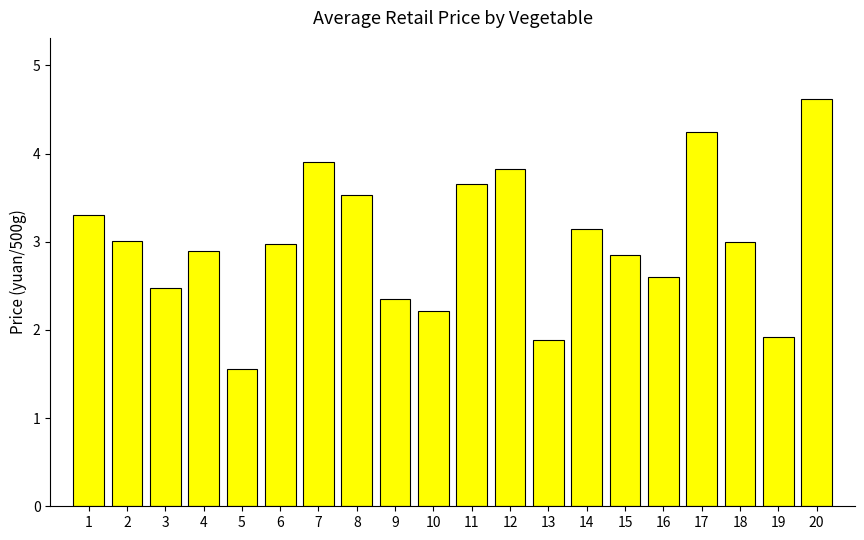

Is it true that the value at 18 is 3.0?

True